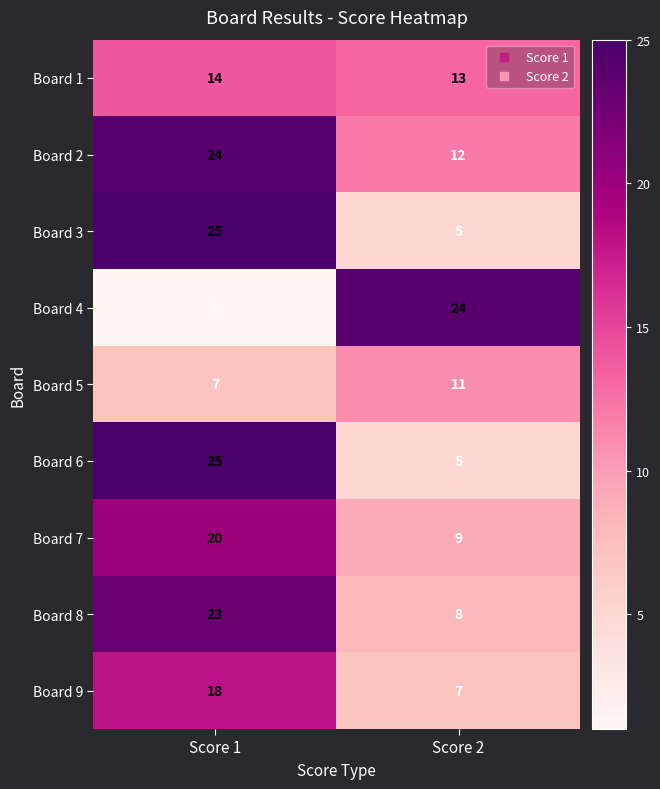

Reading left to right, what are all the values shown in this chart?

Board 1: Score 1=14	Score 2=13
Board 2: Score 1=24	Score 2=12
Board 3: Score 1=25	Score 2=5
Board 4: Score 1=1	Score 2=24
Board 5: Score 1=7	Score 2=11
Board 6: Score 1=25	Score 2=5
Board 7: Score 1=20	Score 2=9
Board 8: Score 1=23	Score 2=8
Board 9: Score 1=18	Score 2=7